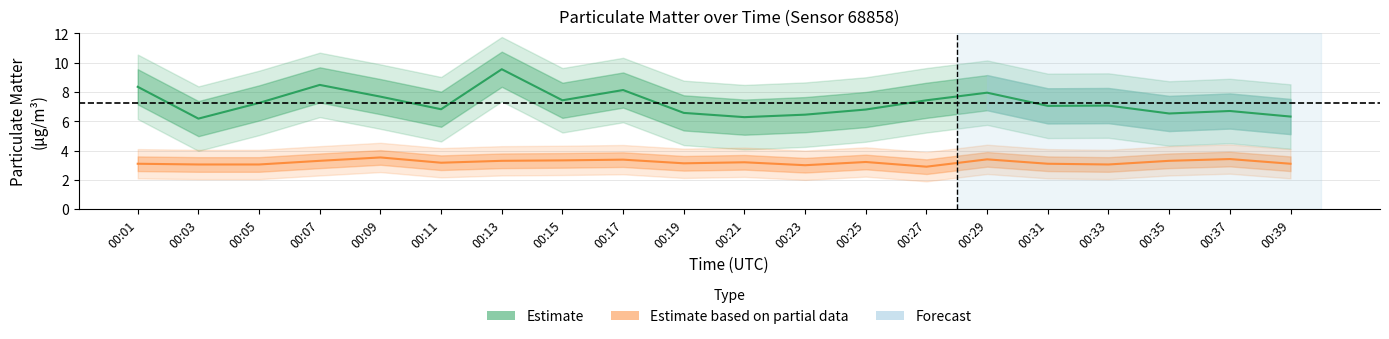

How many data points in P1 are above 7?

11